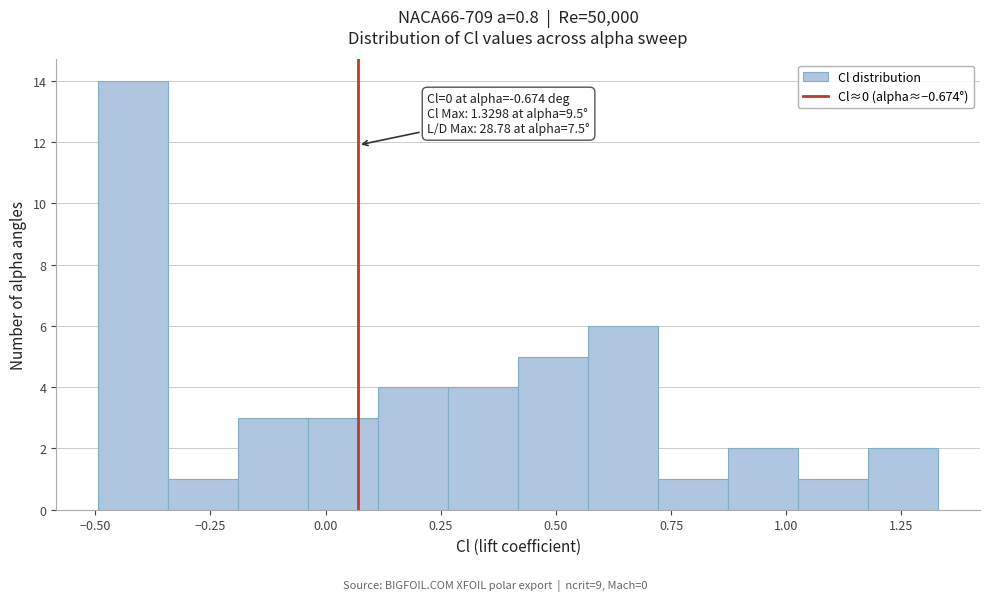

Read against the x-axis, roughly where is the centre of the tallest bar?

-0.40